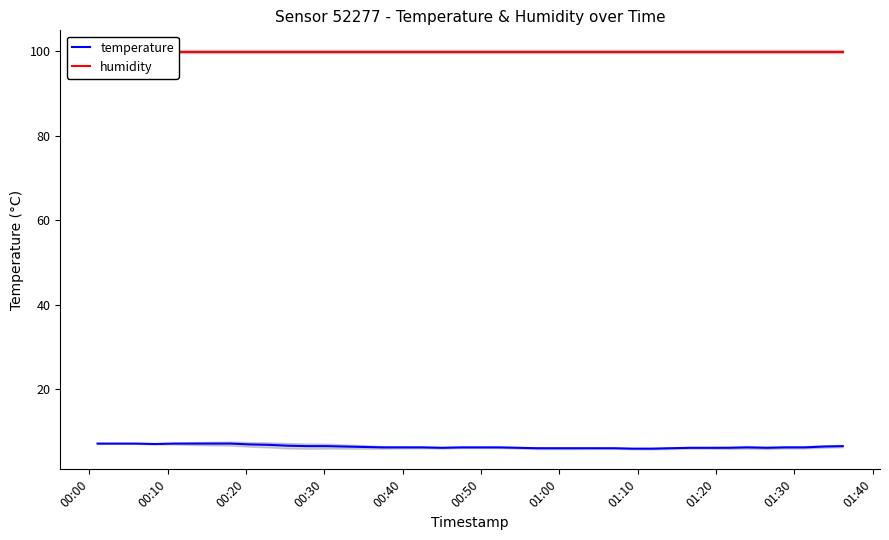

What is the minimum value for humidity?

99.9